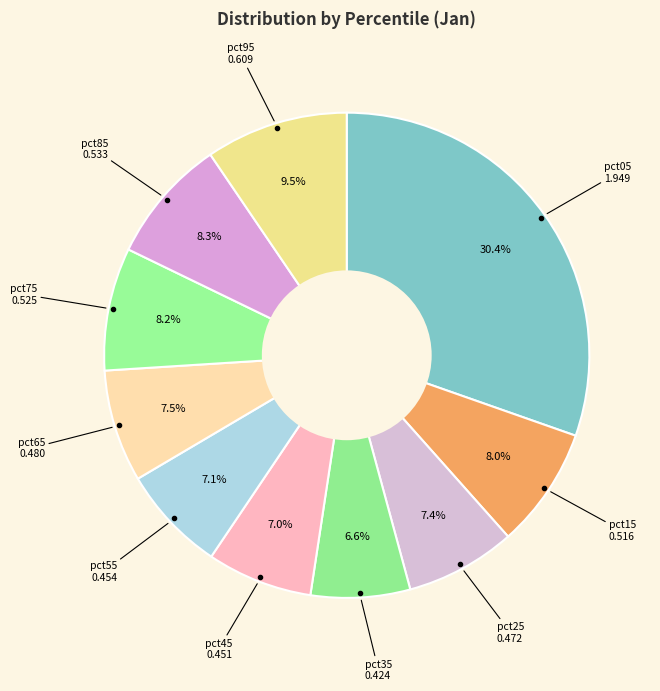

How many slices are in this pie chart?

10